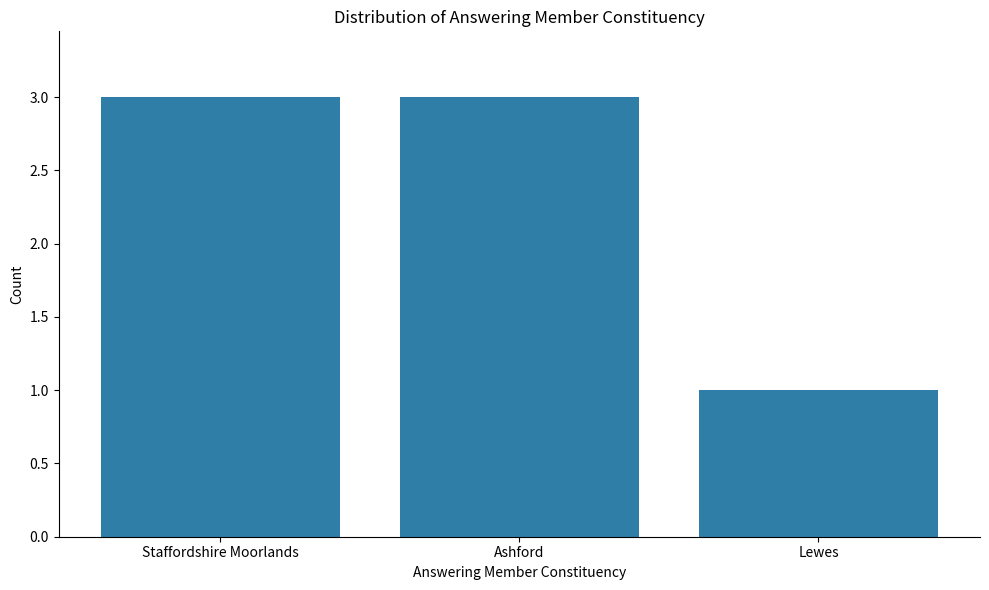

Between Lewes and Ashford, which is larger?

Ashford